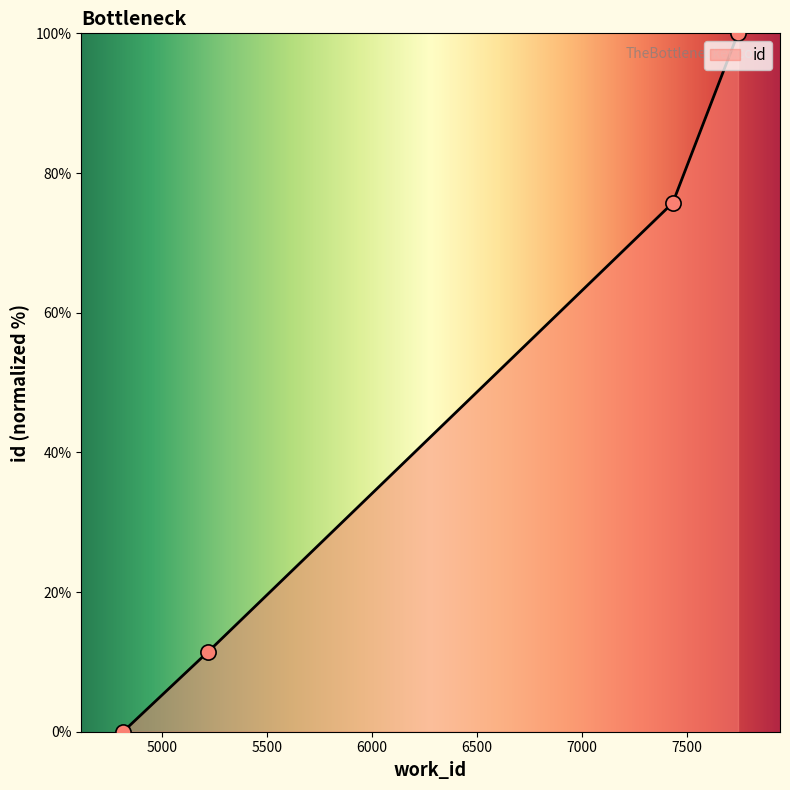

Between 5219 and 7743, which is larger?

7743